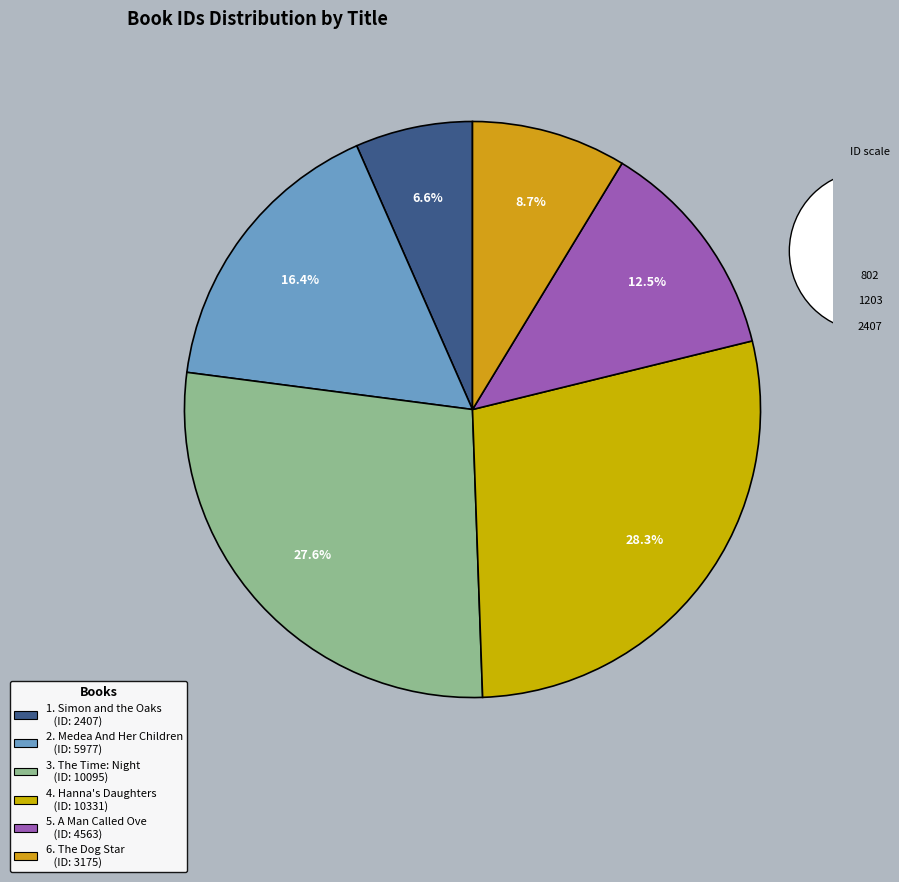

Is there a majority slice in this chart?

No